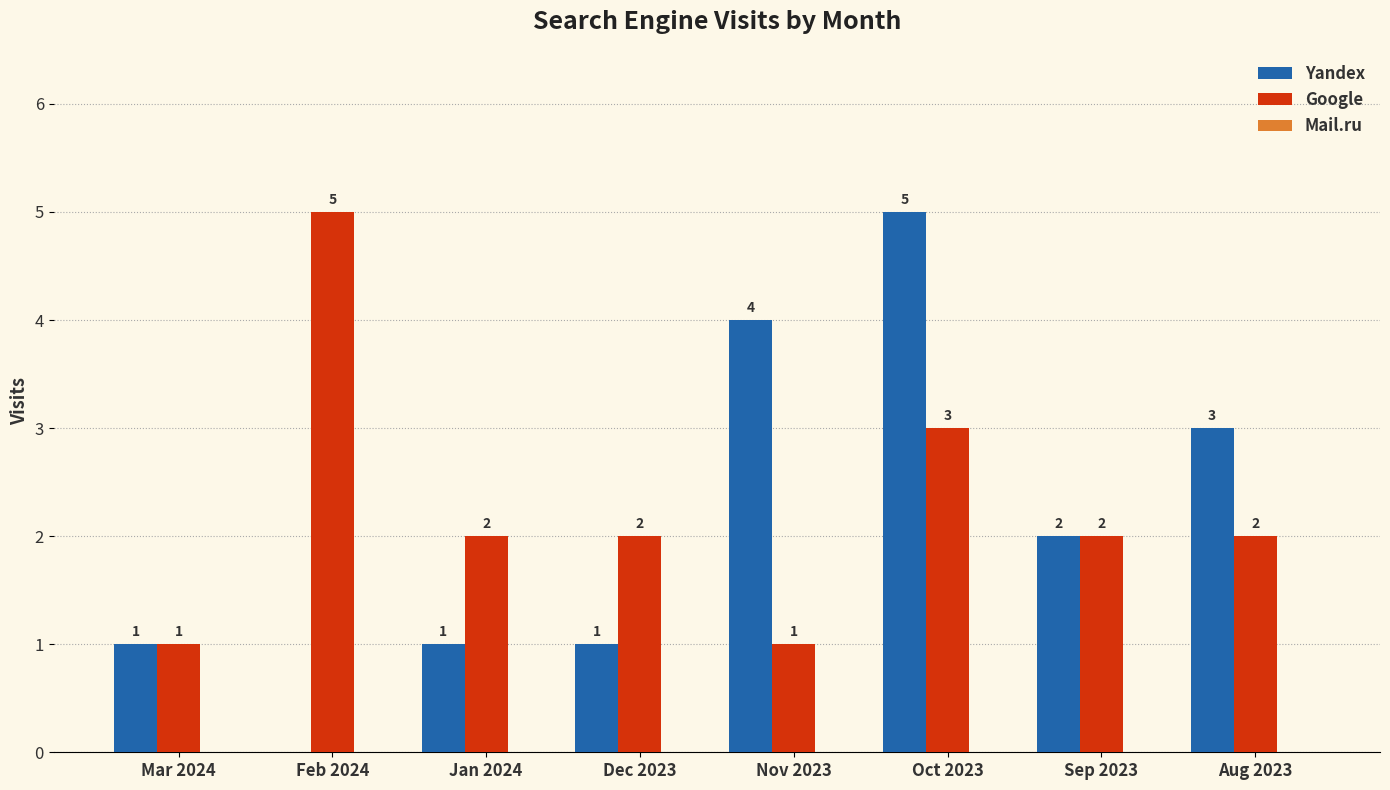

How many groups of bars are there?

8